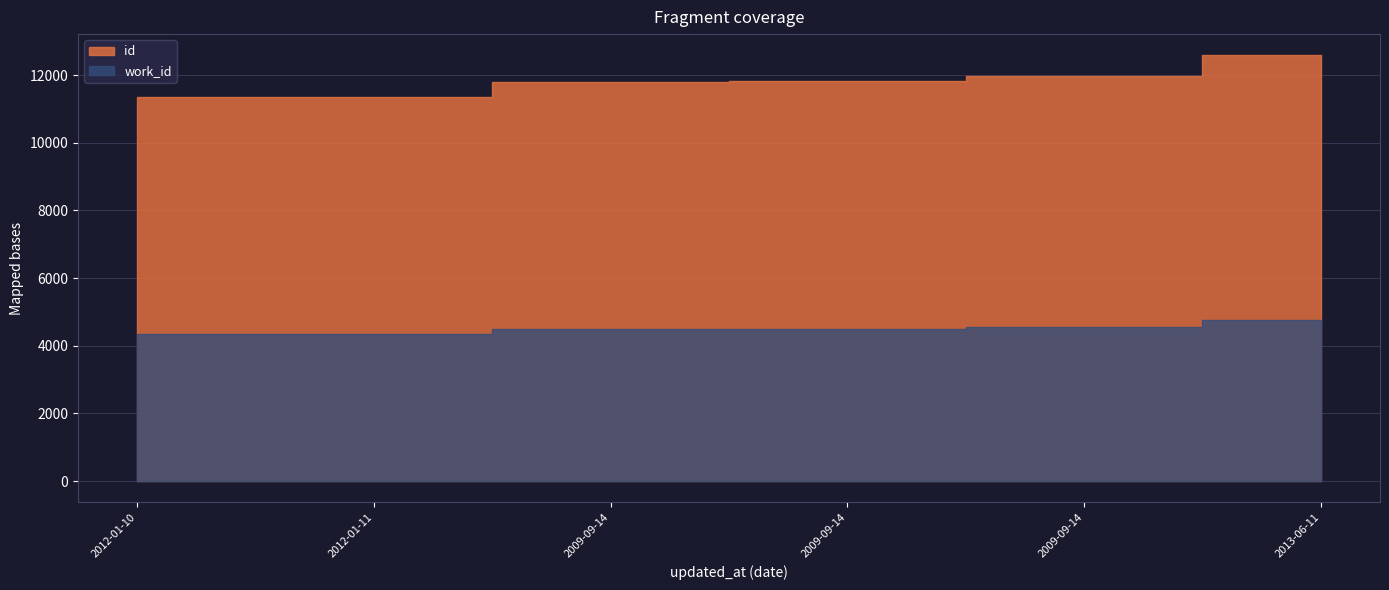

How many values in the id series exceed 11822?

2